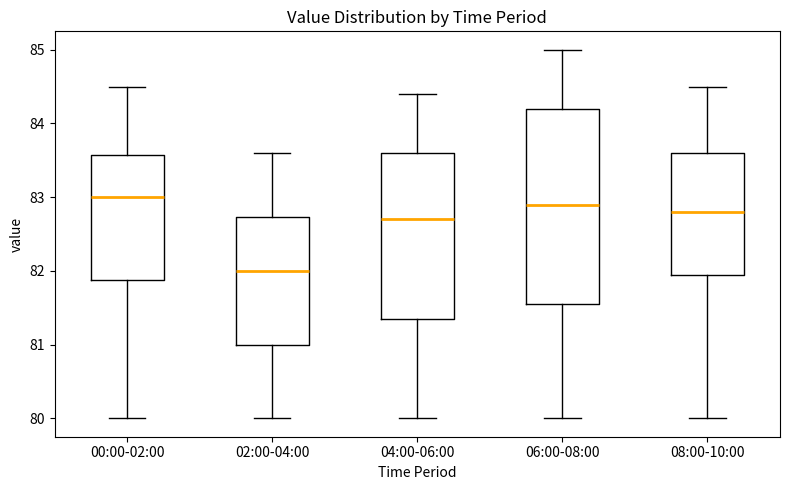

Where does the upper whisker of the box for 08:00-10:00 end on the y-axis? The values are not printed on the chart, so give them approximately, as read against the axis.

84.5